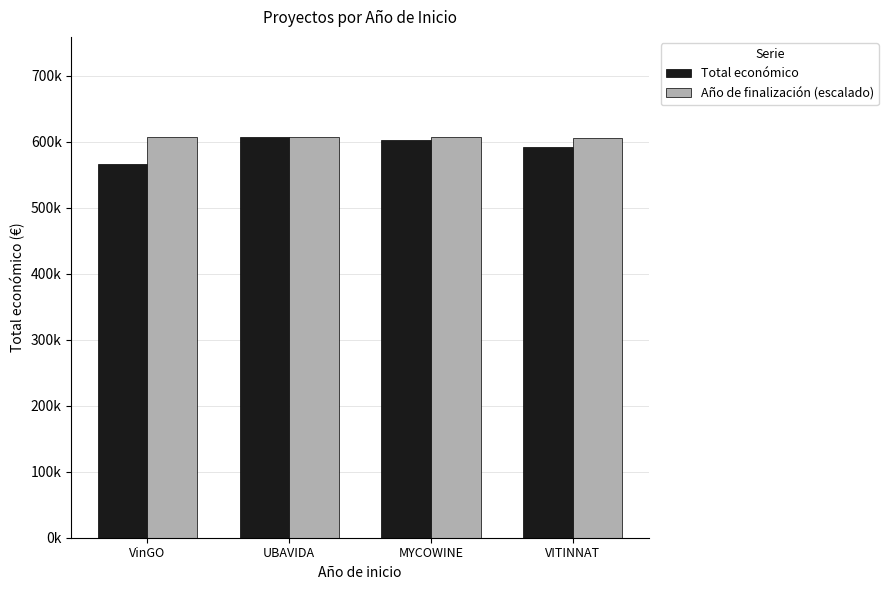

At which label does Total económico reach its minimum?

VinGO